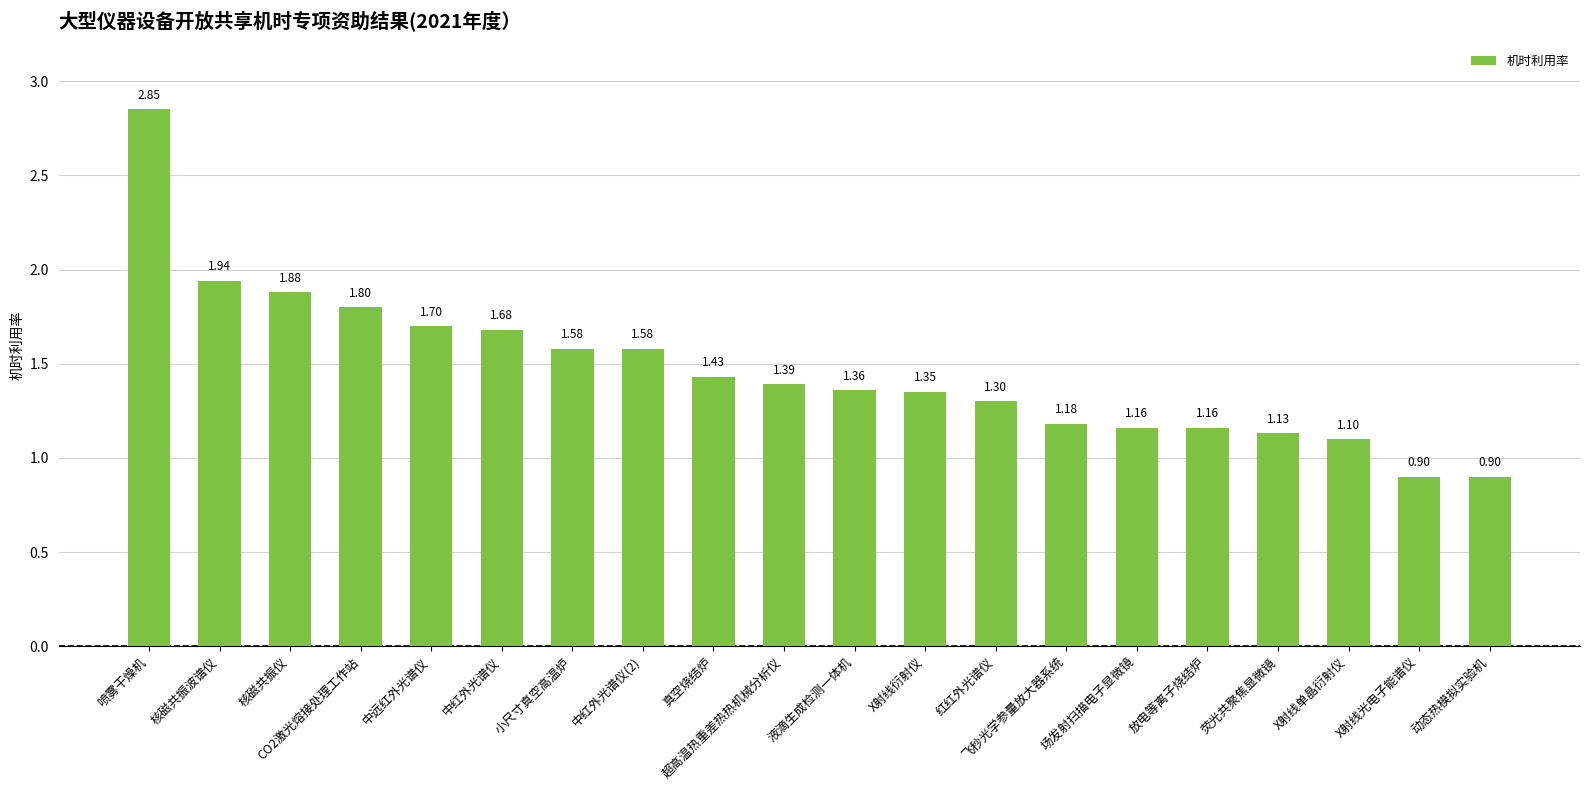

Approximately how many times larger is the value at 超高温热重差热热机械分析仪 compared to 中远红外光谱仪?

0.8